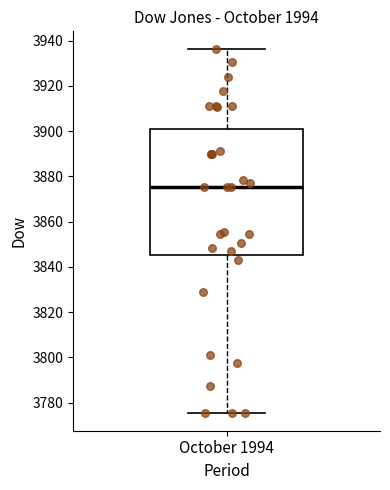

Read this box plot against the y-axis: the position of the median line, the range covered by the box, and the ends of both whiskers. The values are not printed on the chart, so give them approximately, as read against the axis.

median 3876, box 3846 to 3900, whiskers 3776 to 3936